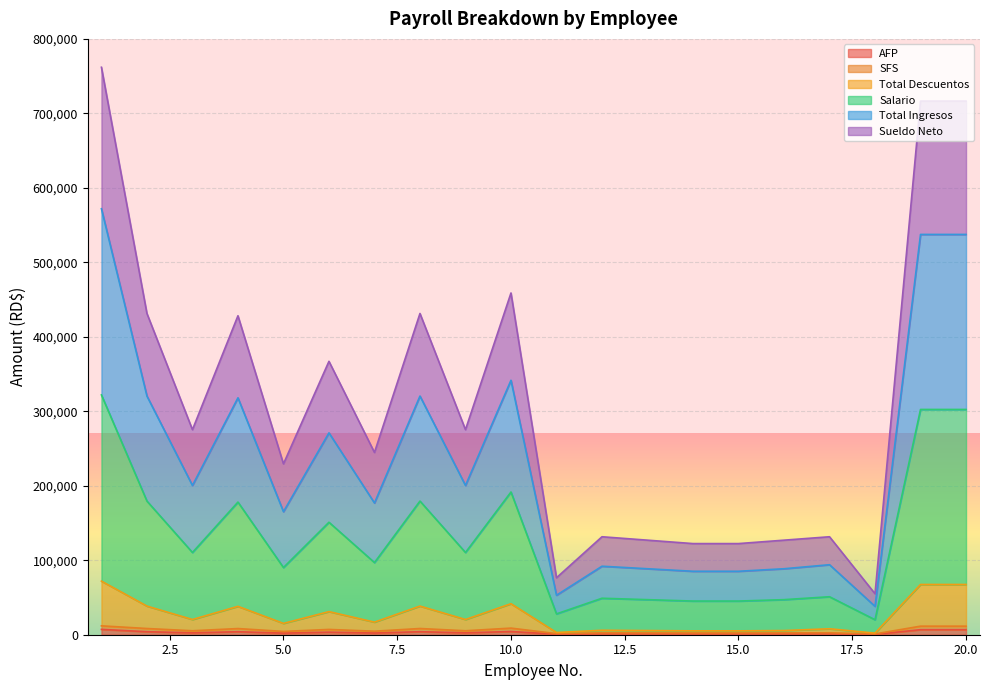

In Total Descuentos, how many points are higher than both neighbors (excluding endpoints)?

6